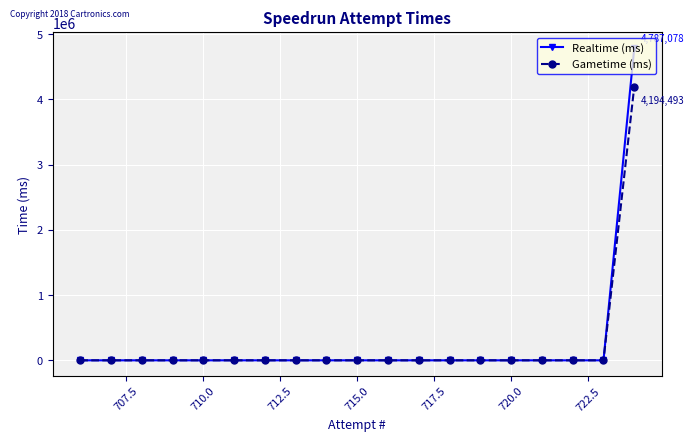

Rank the series by their maximum value, from lowest to highest.

Gametime (ms), Realtime (ms)